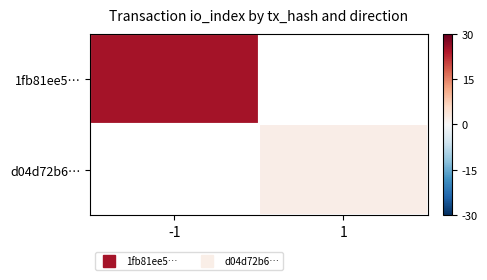

Is it true that 1fb81ee5… equals 0.8 at -1?

True